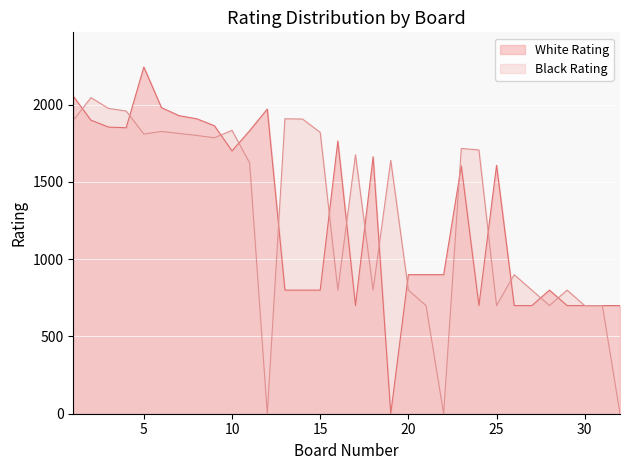

In Black Rating, how many points are higher than both neighbors (excluding endpoints)?

9